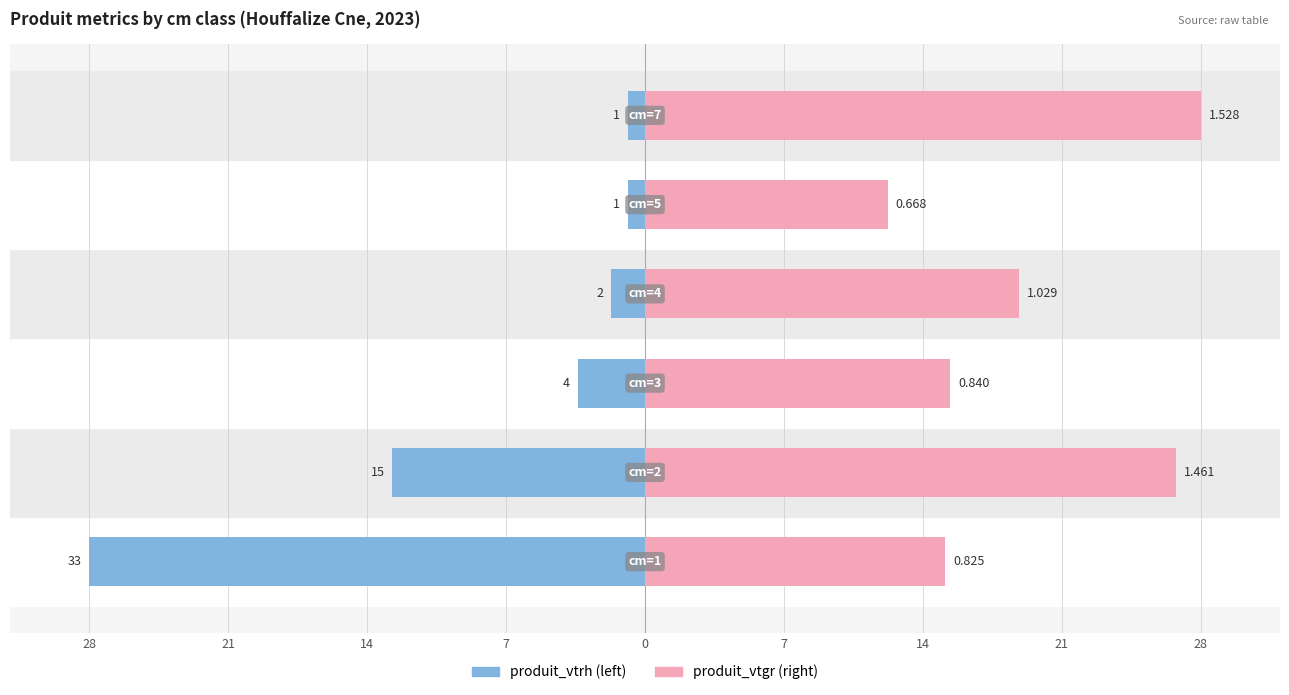

What is the total value across all series at 21?

14.0